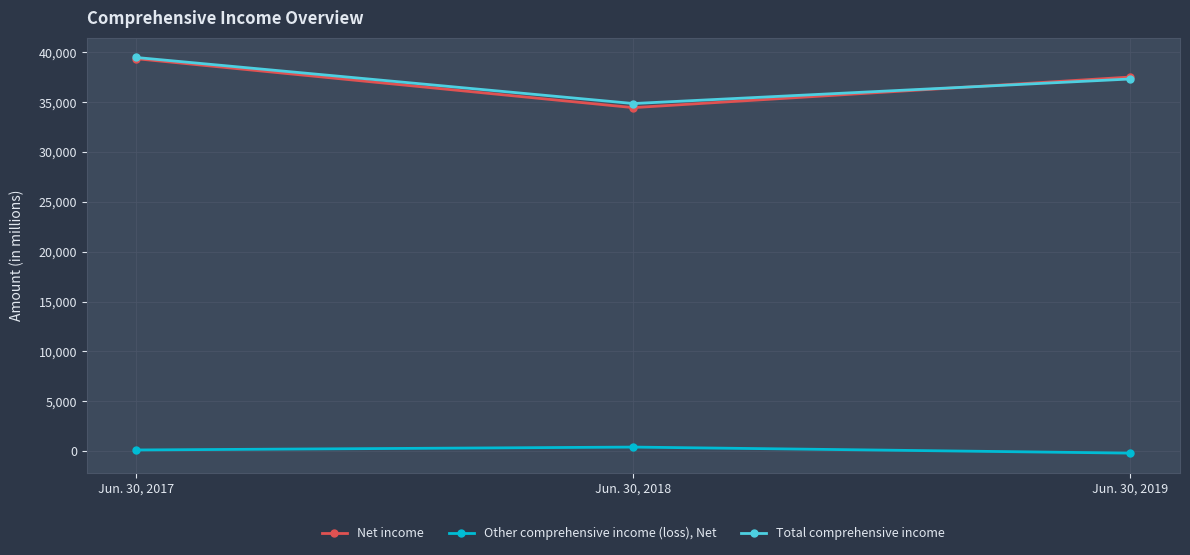

What is the minimum value shown in the chart?

-196